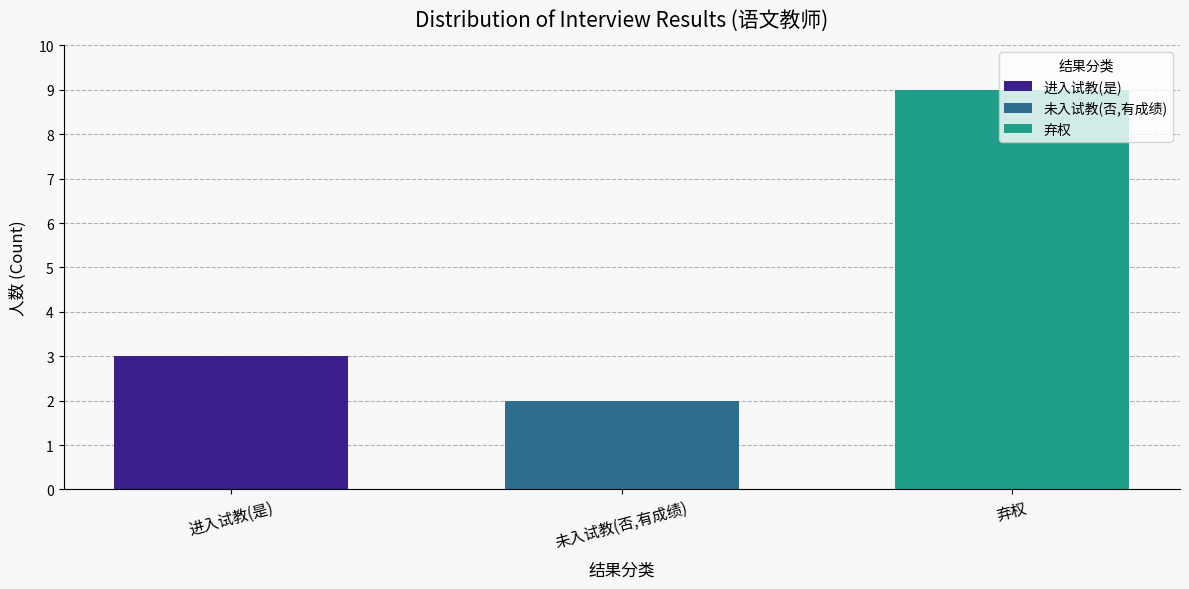

What is the spread (max minus min) of values at 未入试教(否,有成绩)?

7